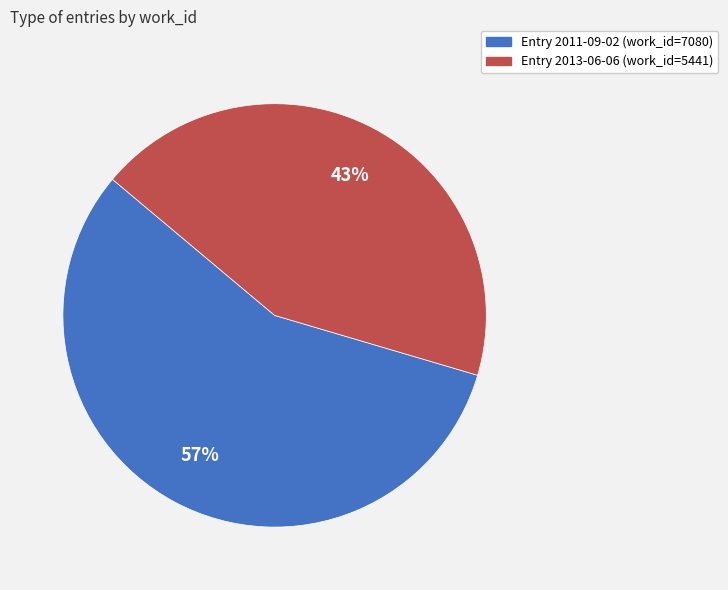

To the nearest percent, what is the average slice percentage?

50%